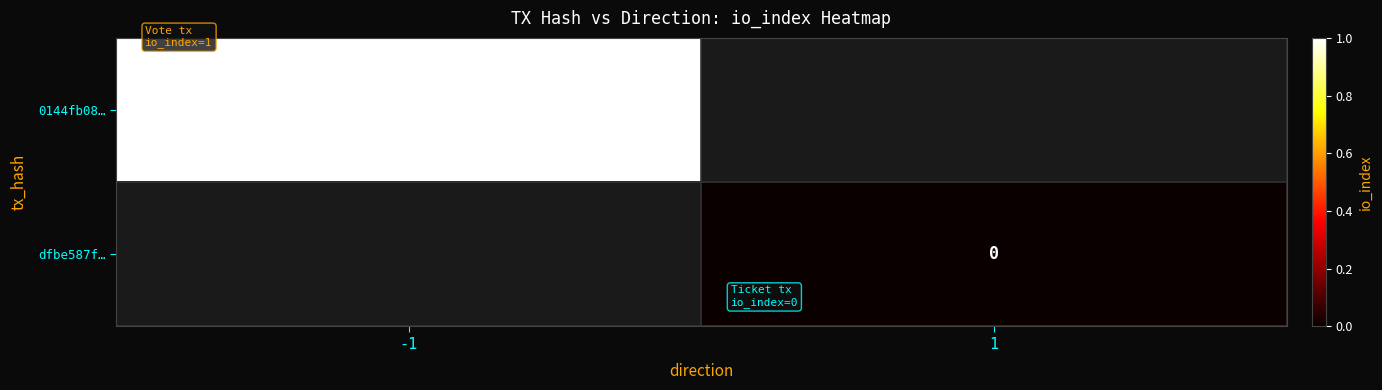

Between 1 and -1, which is larger?

-1